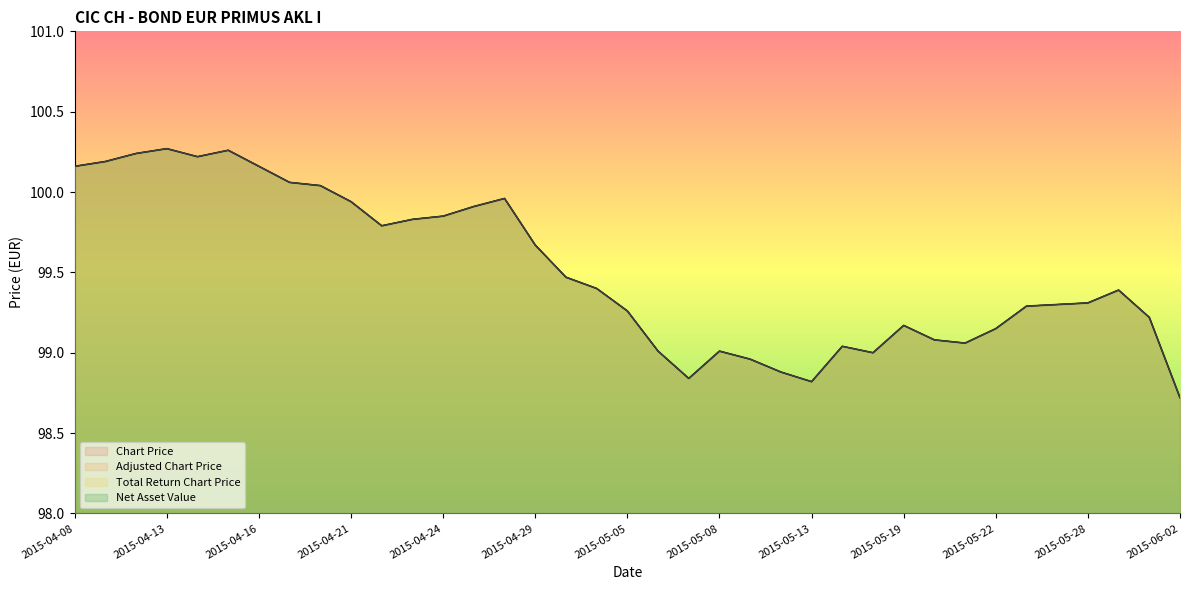

Which series has the largest total across all categories?

Chart Price